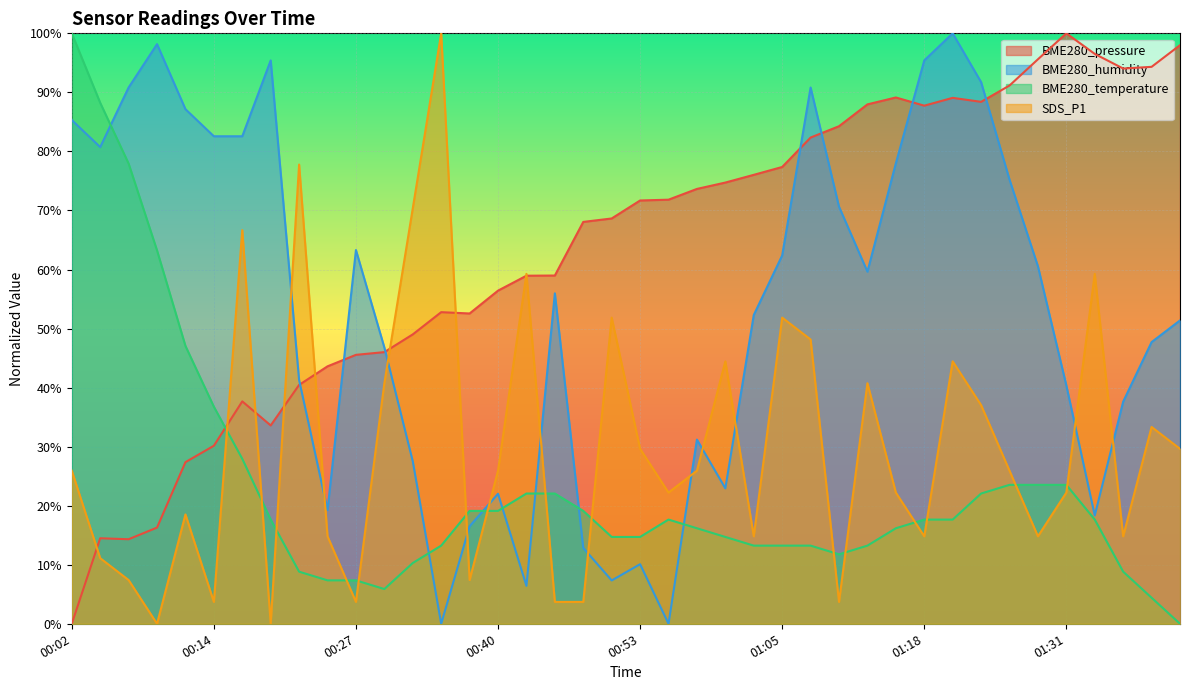

What is the sum of all SDS_P1 values?

1192.6